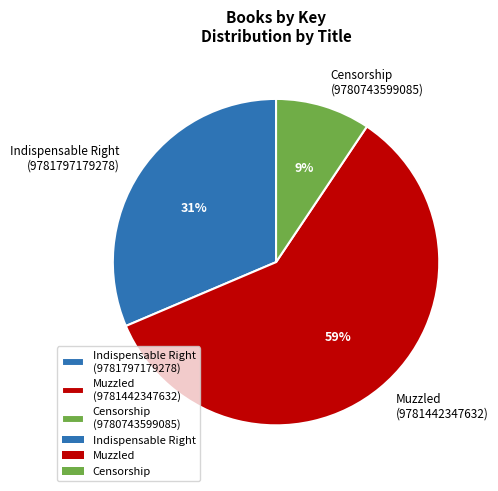

How many slices are in this pie chart?

3